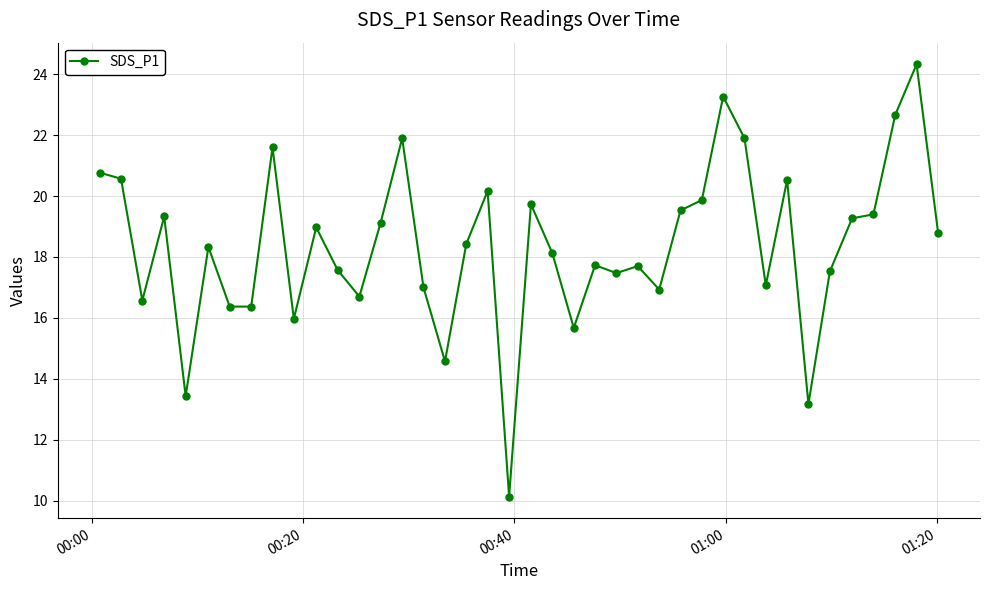

True or false: there are more than 1 points higher than both neighbors.

True